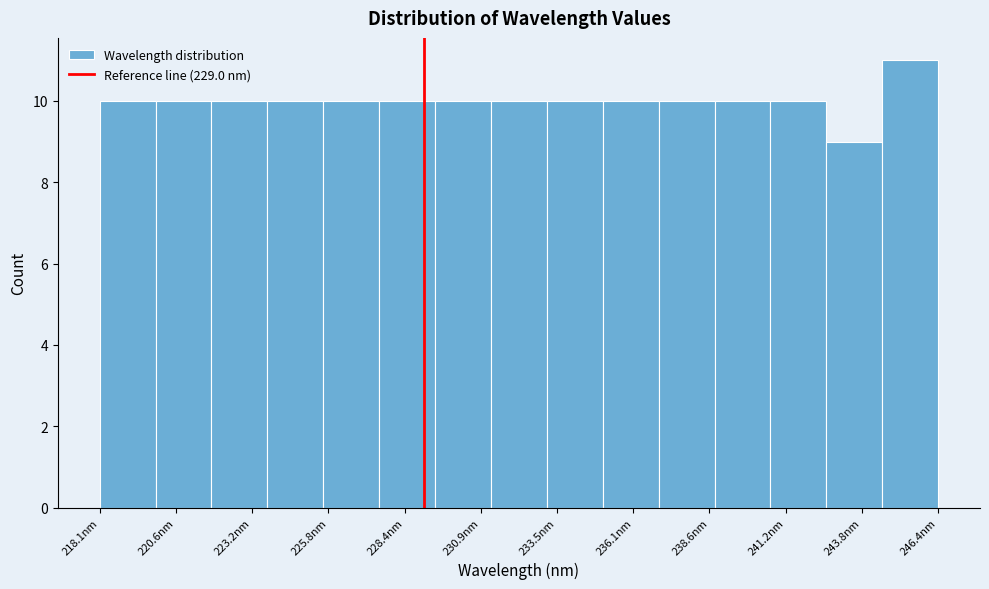

Around what value on the x-axis is the tallest bar? Give the approximate position of its centre, as read against the axis.

245.5